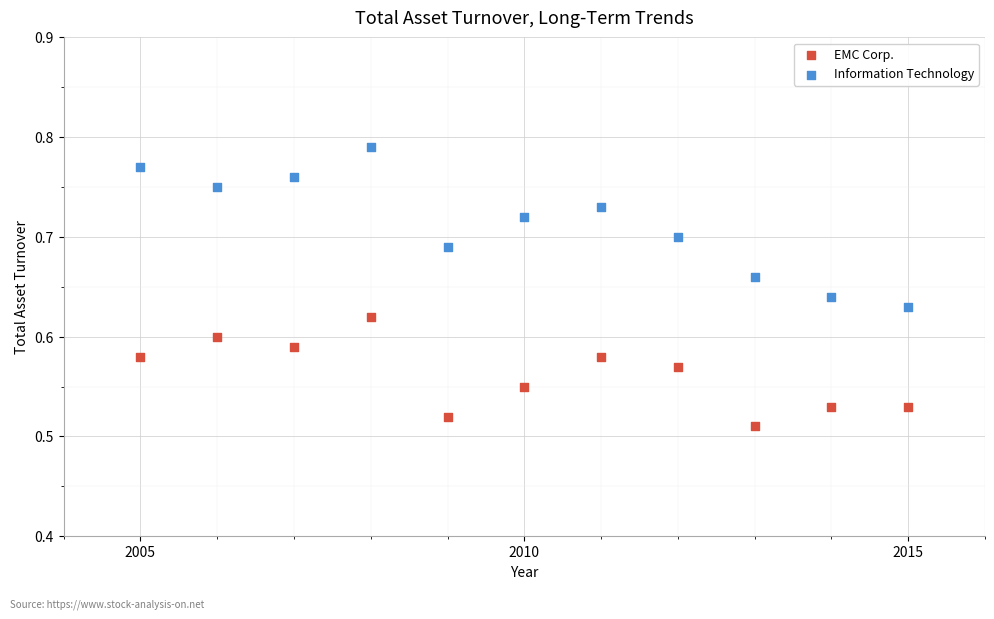

What is the X range (max minus min) for the scatter plot?

10.0